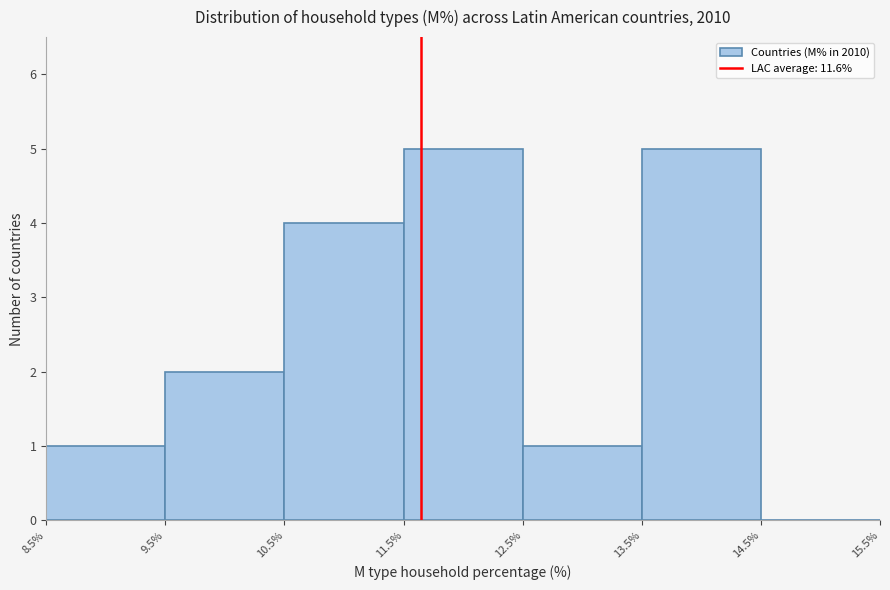

How tall is the bar that spans 13.5% to 14.5% on the x-axis? The values are not printed on the chart, so give them approximately, as read against the axis.

5